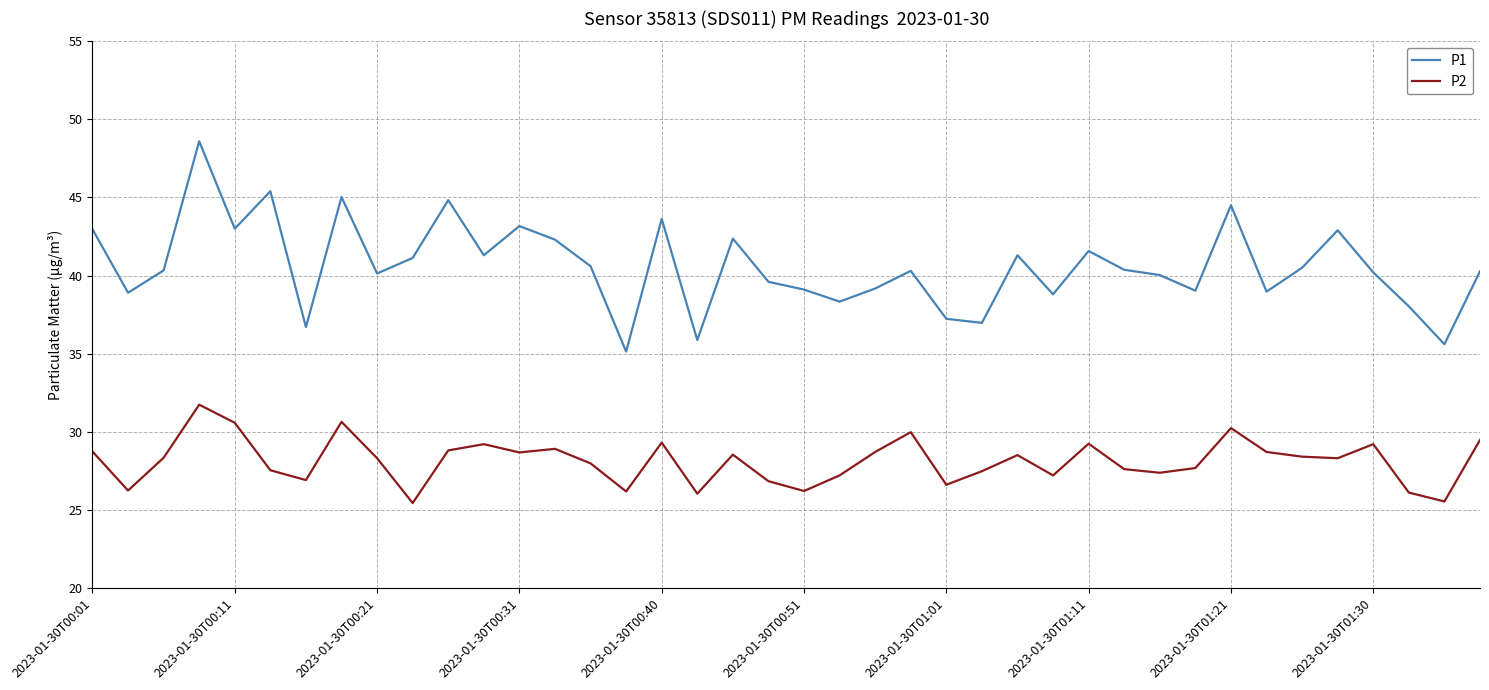

True or false: P2 and P1 intersect in this chart.

False